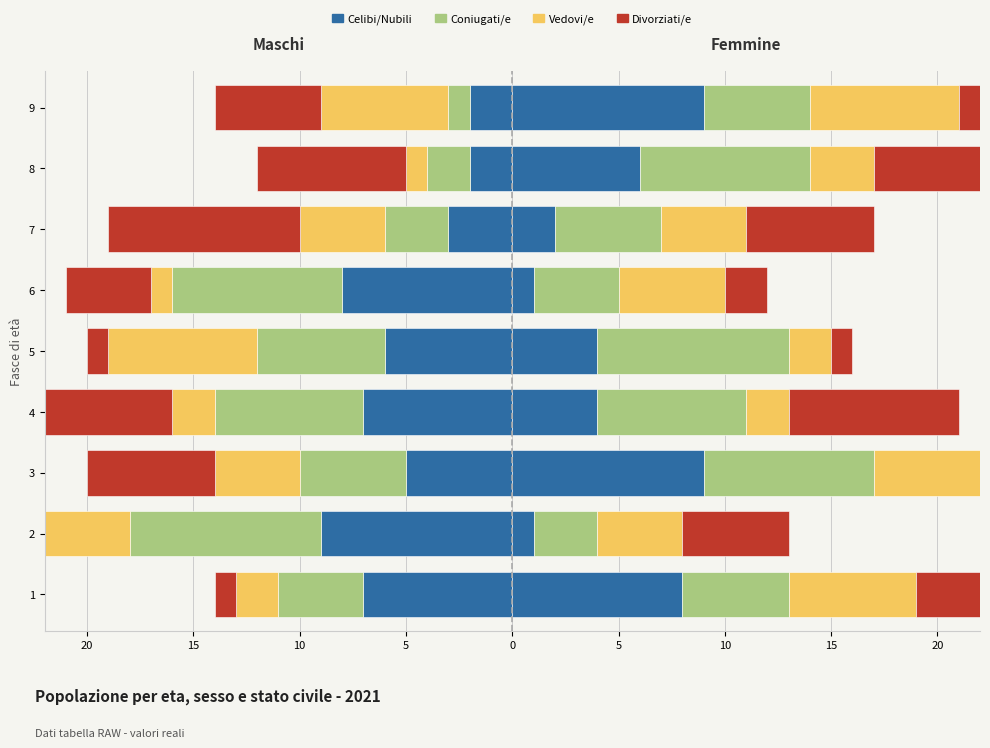

True or false: Divorziati/e has a value of -1 at 2.

False